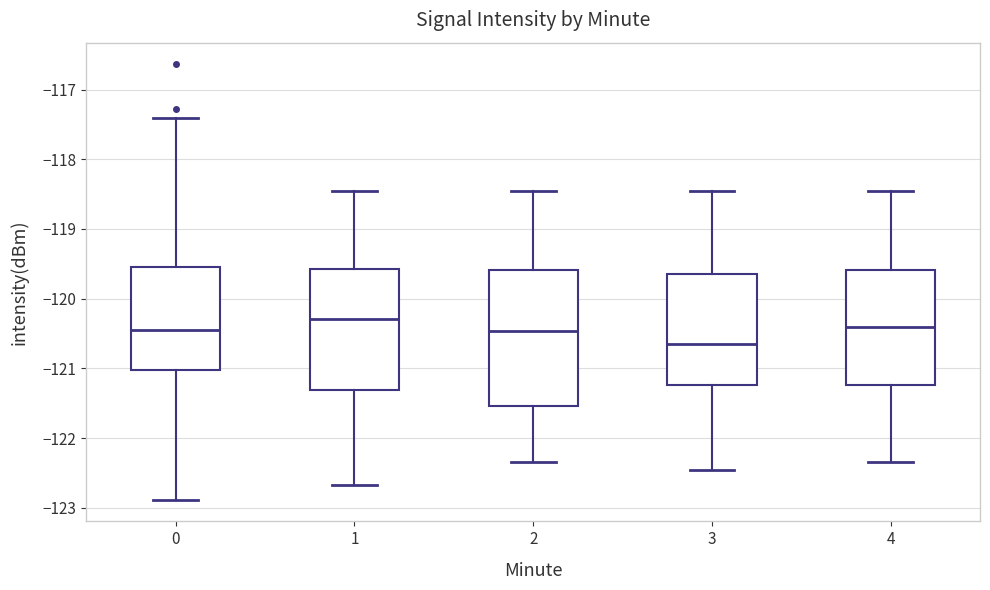

Which box is the tallest, from its lower edge to its upper edge?

2